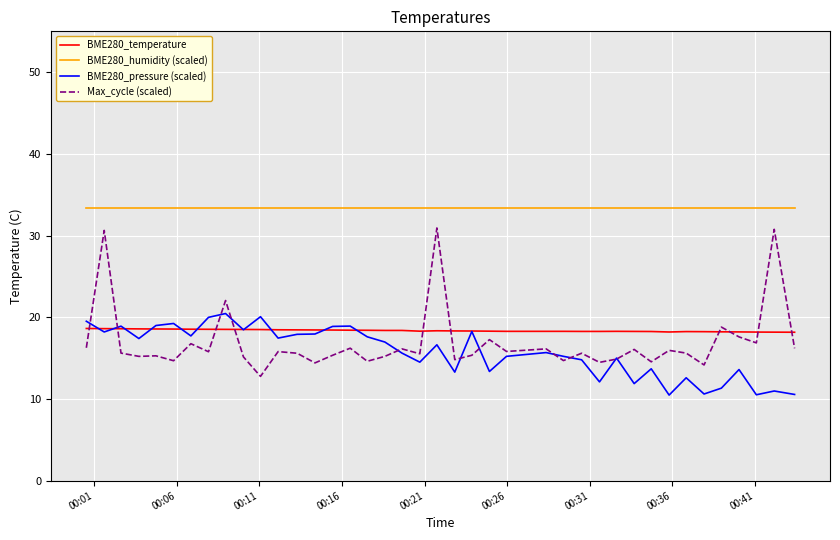

What are all the series names shown in the legend?

BME280_temperature, BME280_humidity (scaled), BME280_pressure (scaled), Max_cycle (scaled)